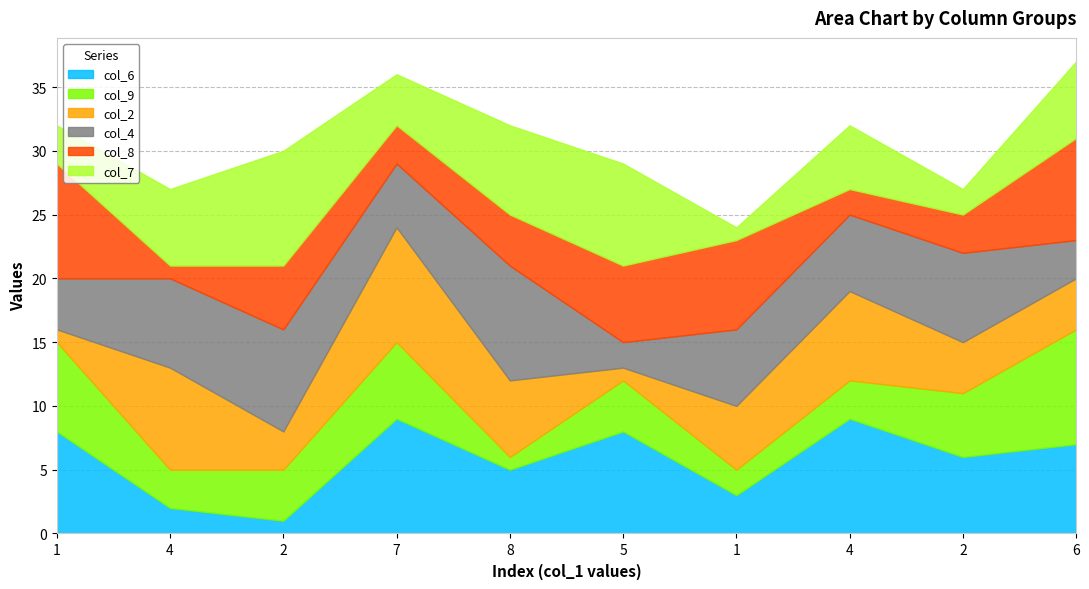

What is the difference between the second highest and second lowest values in the col_2 series?

7